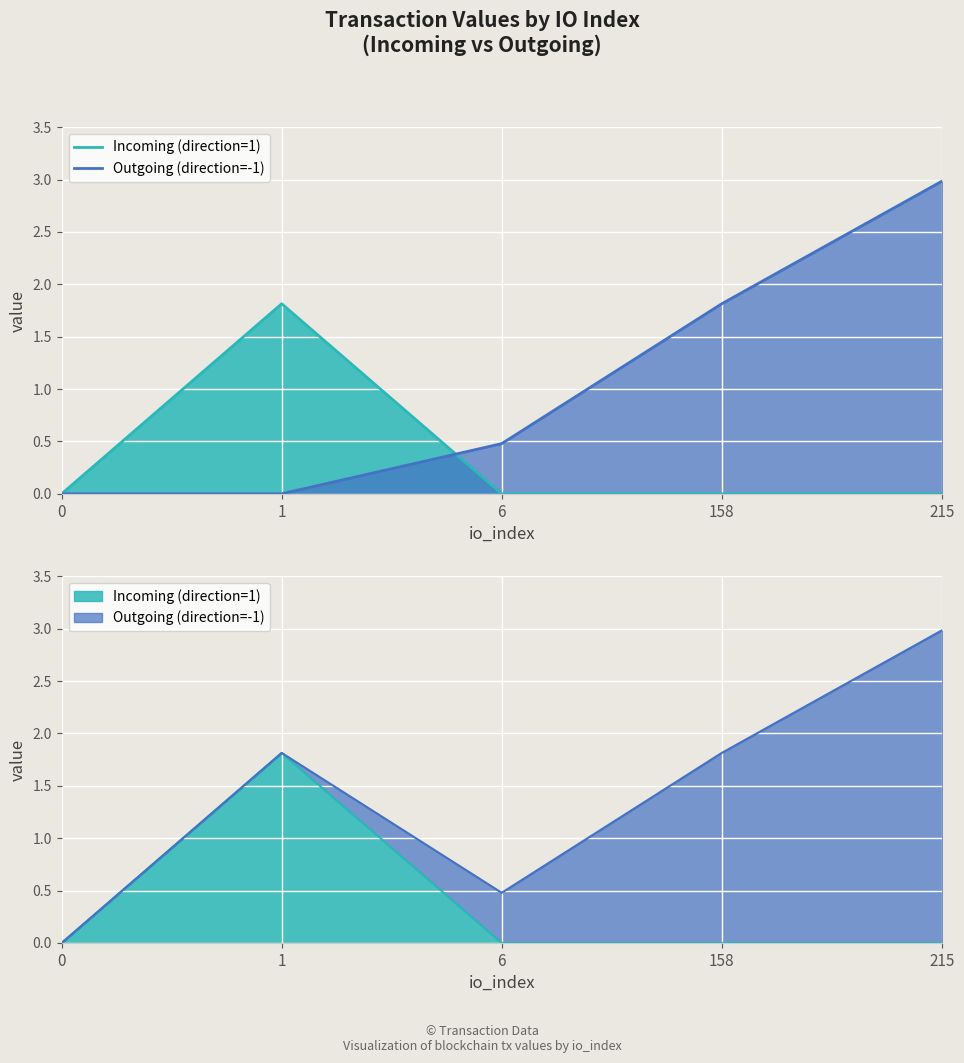

List the series in order of their overall mean, highest first.

Outgoing (direction=-1), Incoming (direction=1)